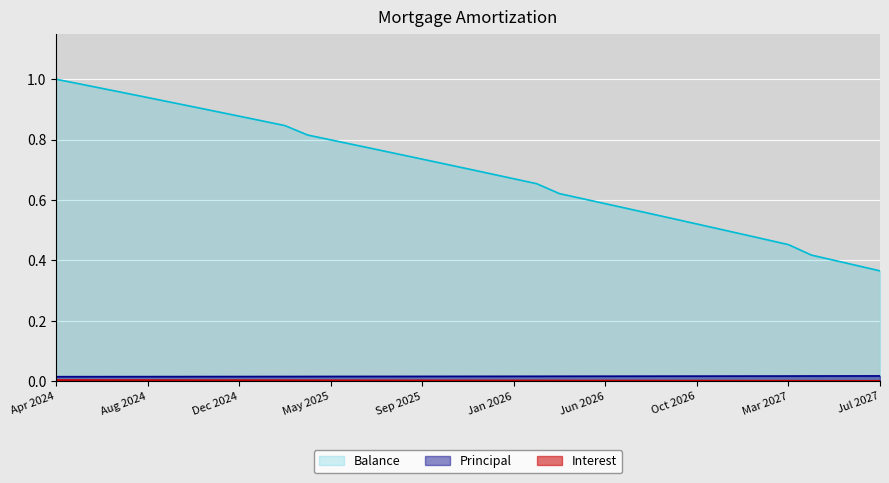

Which series changed the most between Jul 2026 and Aug 2026?

Balance